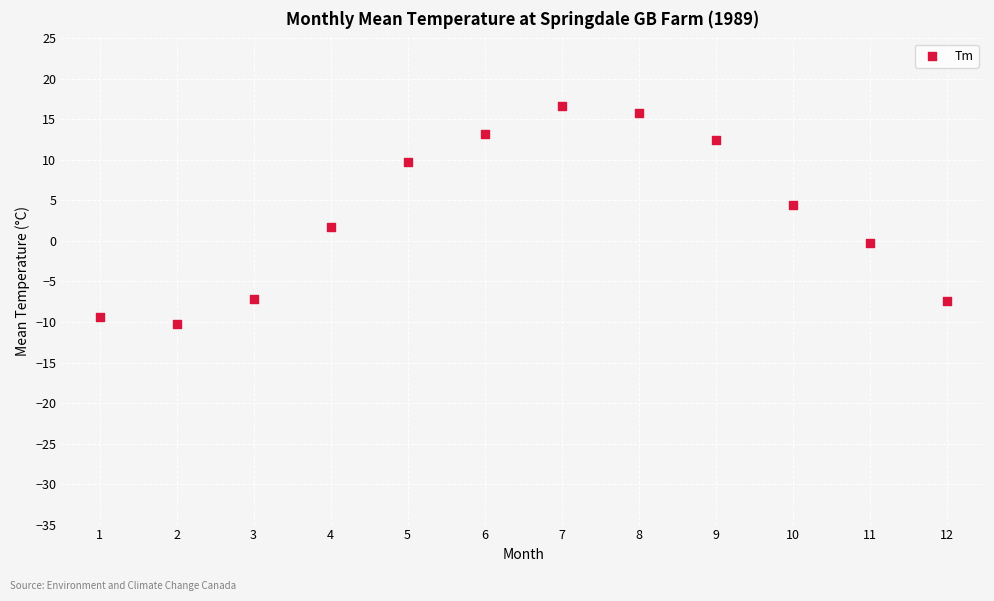

What is the average Y value?

3.3